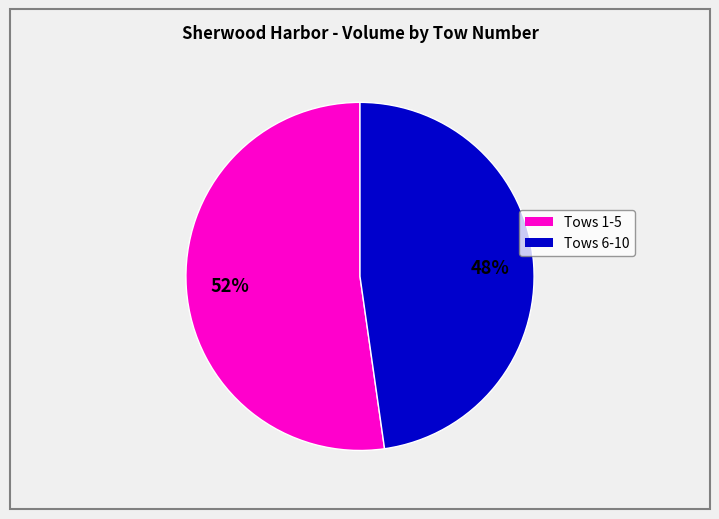

Count the number of slices in the pie.

2